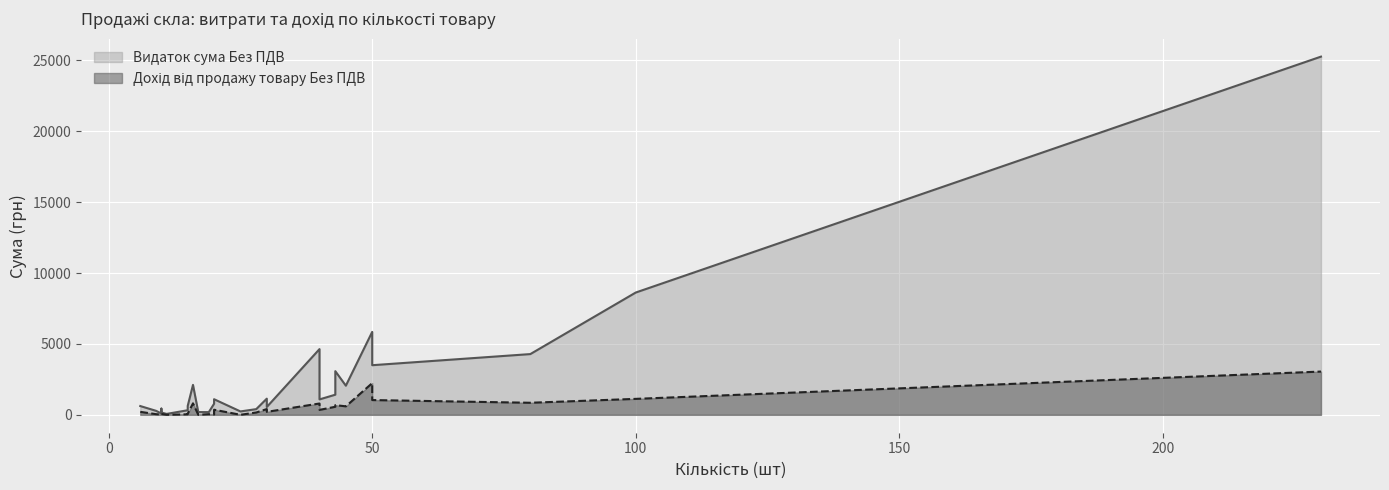

Between 45 and 16, which series saw the biggest shift?

Дохід від продажу товару Без ПДВ